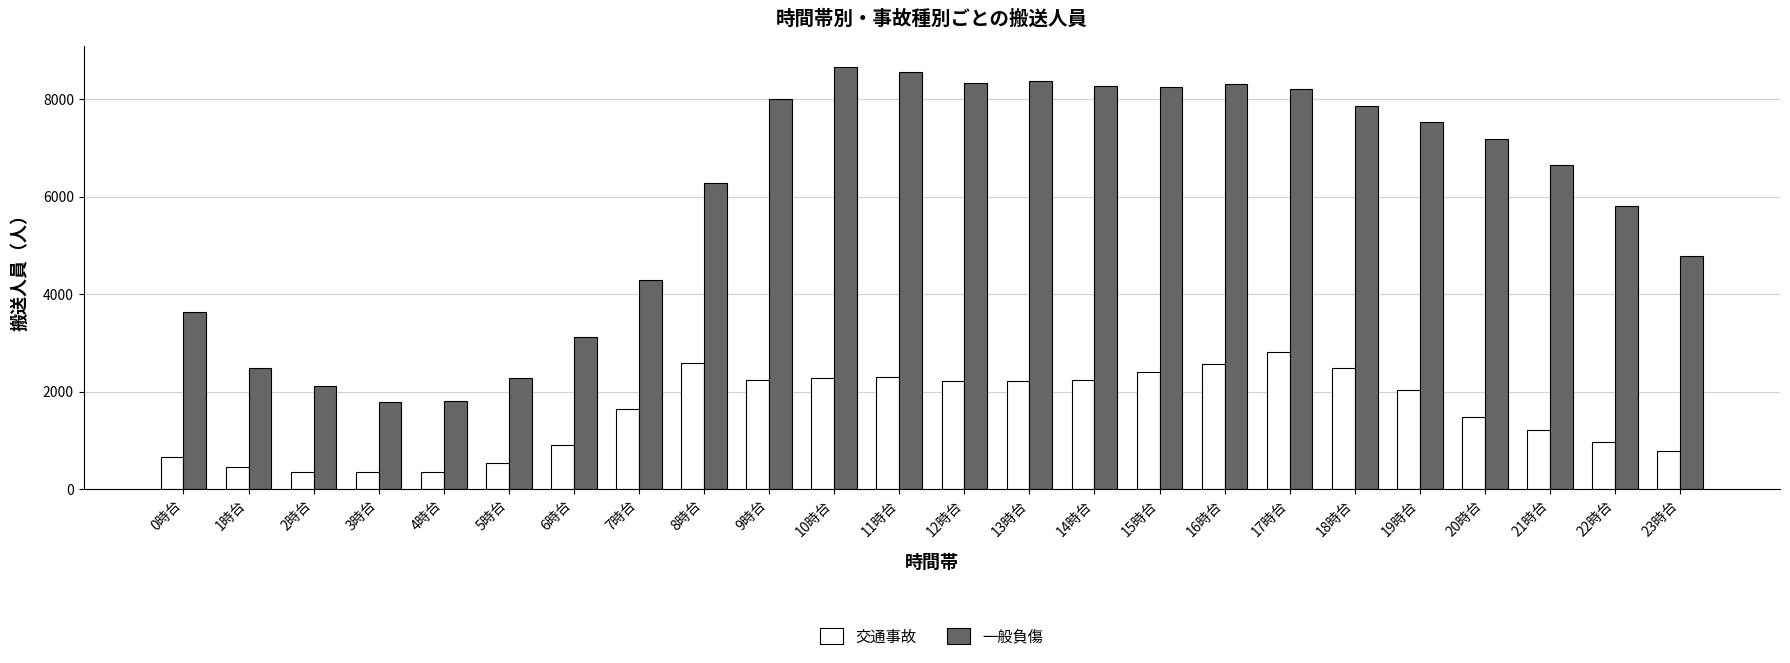

What is the value of the 一般負傷 bar at the 23rd from the left?

5805